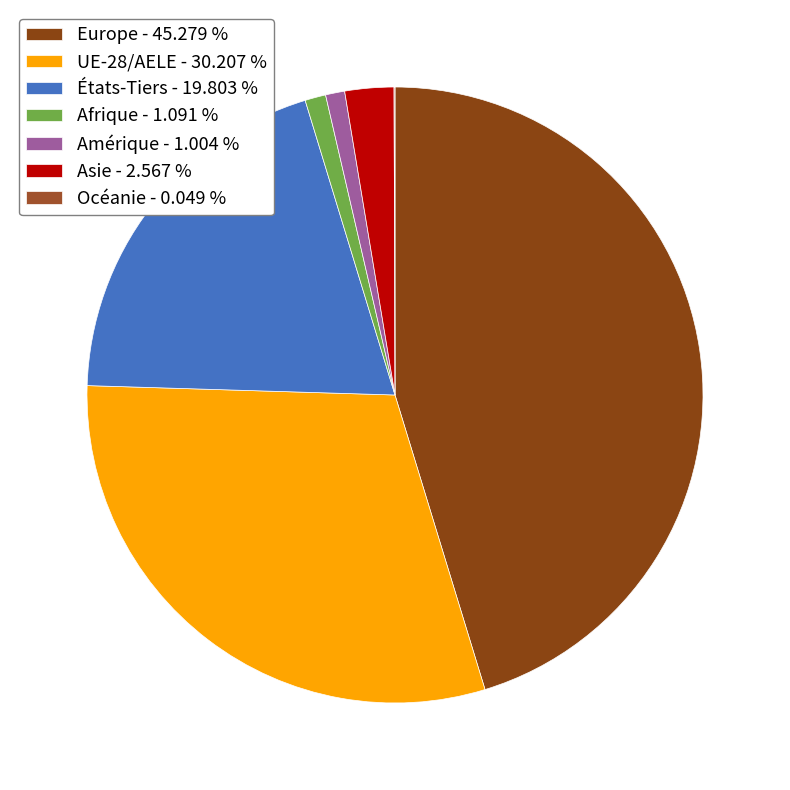

To the nearest percent, what portion does Asie represent?

3%